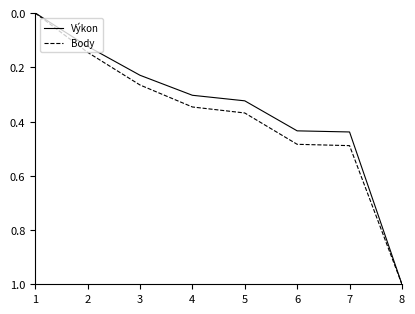

Is it true that Body equals 0.4 at 3?

False